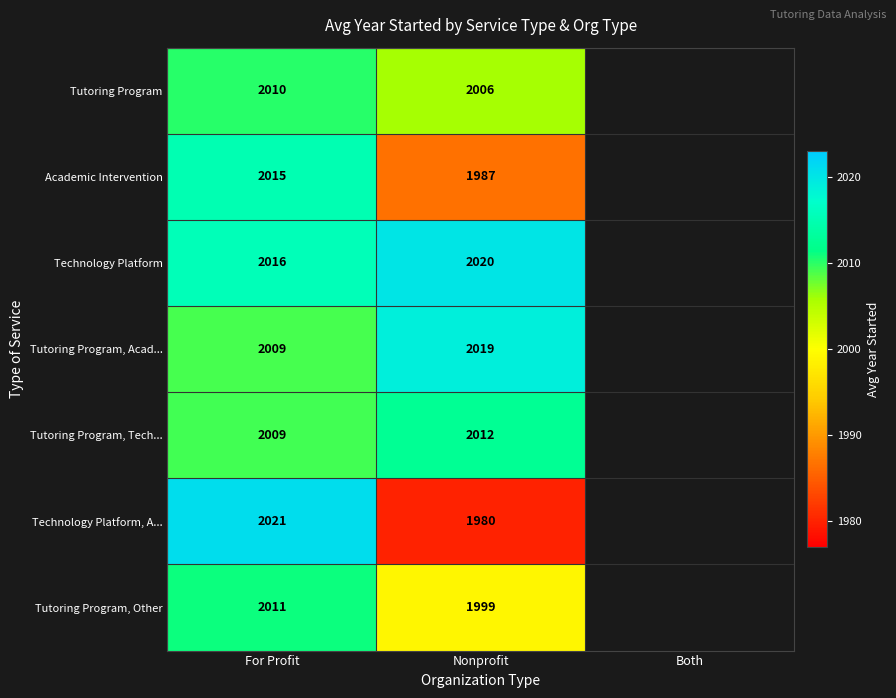

Rank the categories by Tutoring Program, Other value from highest to lowest.

For Profit, Nonprofit, Both